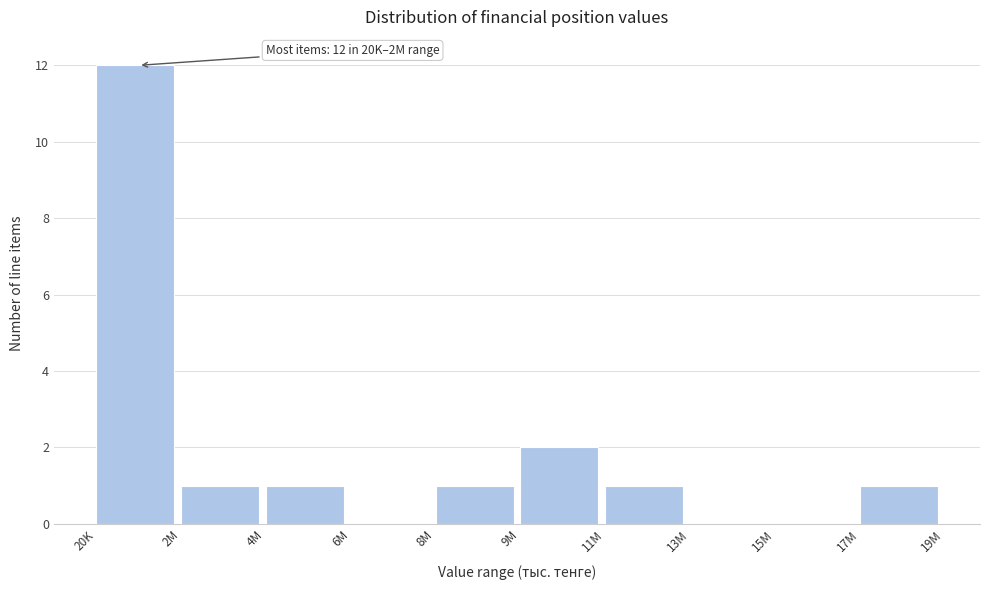

Reading right to left, what are all the values shown in this chart?

17M=1	15M=0	13M=0	11M=1	9M=2	8M=1	6M=0	4M=1	2M=1	20K=12